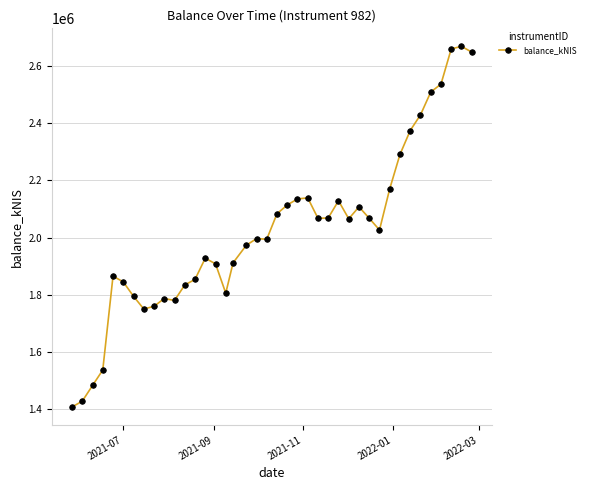

What is the value of the 40th point from the left?

2649045.9